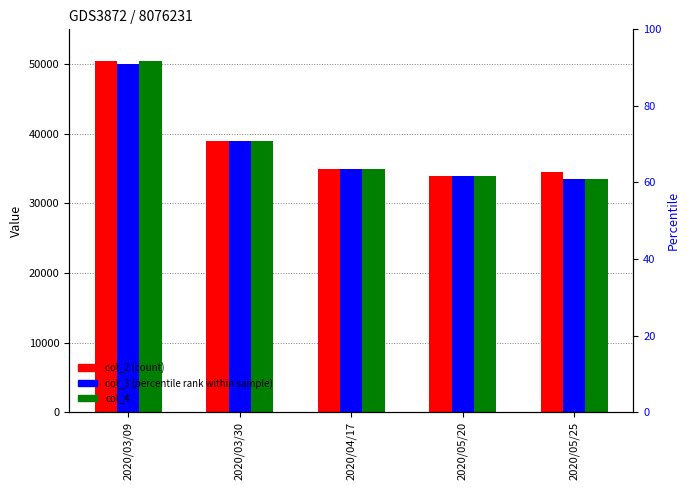

List the series in order of their peak value, lowest first.

col_3 (percentile rank), col_2 (count), col_4